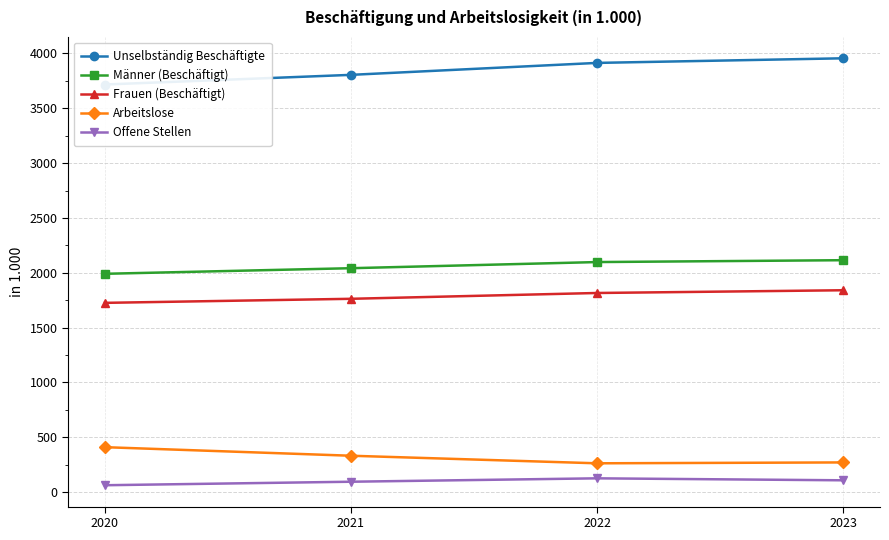

True or false: Offene Stellen and Männer (Beschäftigt) cross at least once.

False